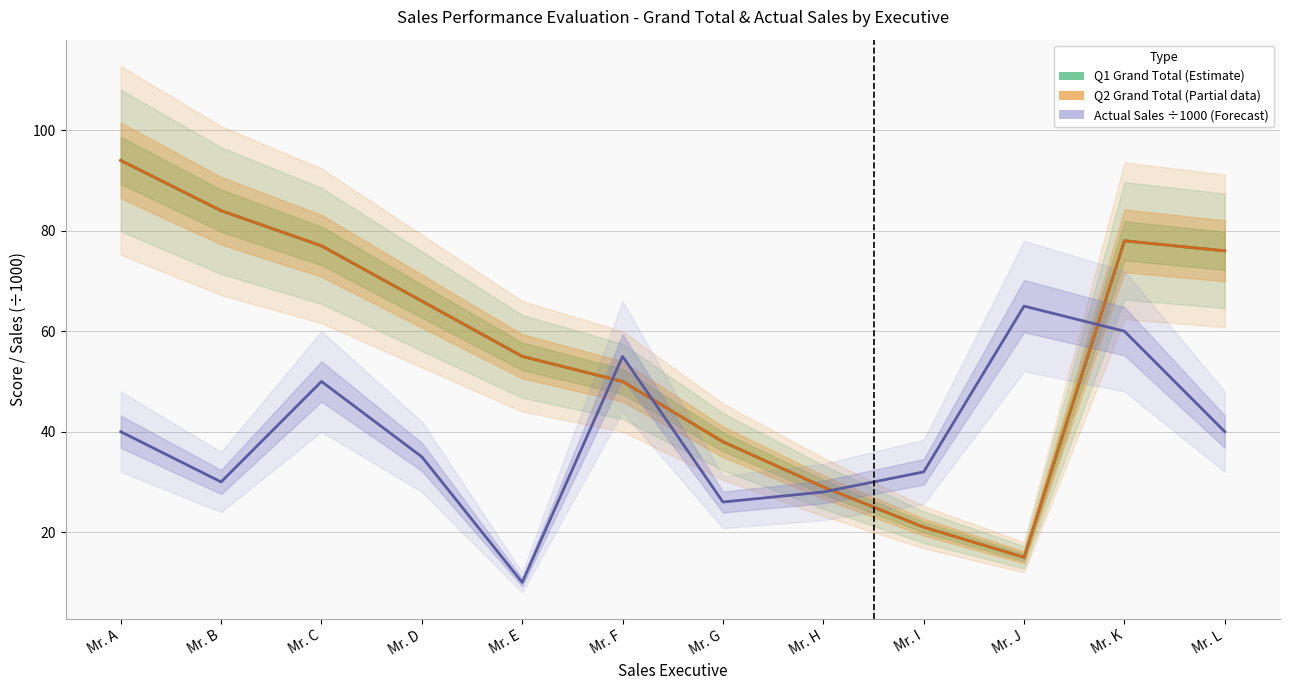

Is it true that Q2 Grand Total equals 15 at Mr. J?

True